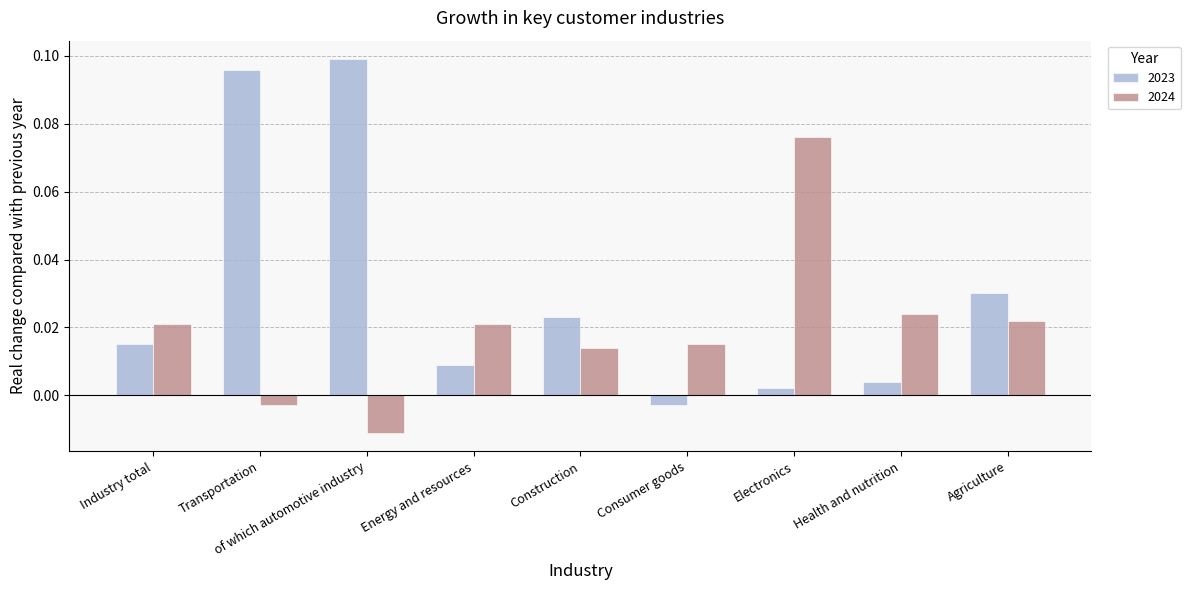

At Construction, list the series in order from smallest to largest.

2024, 2023